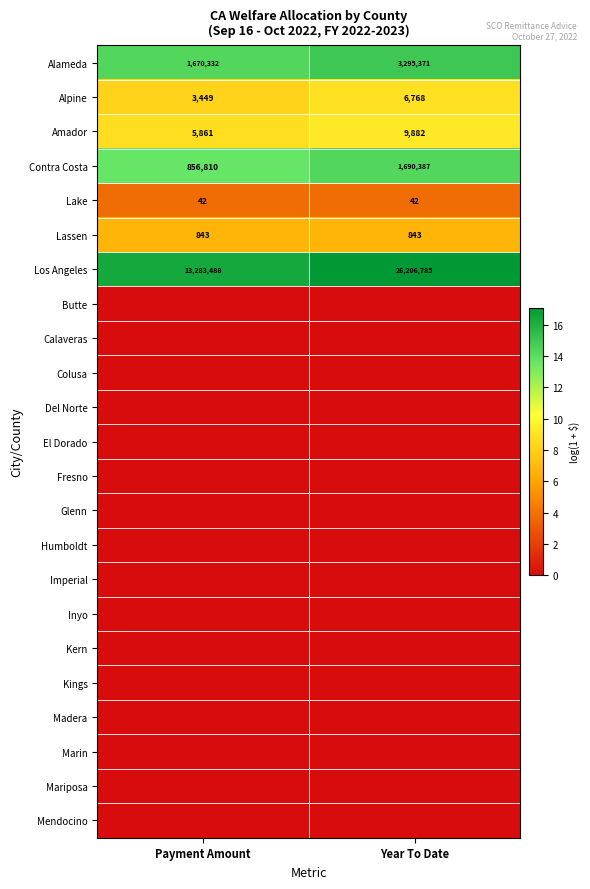

What is the maximum value shown in the chart?

17.1